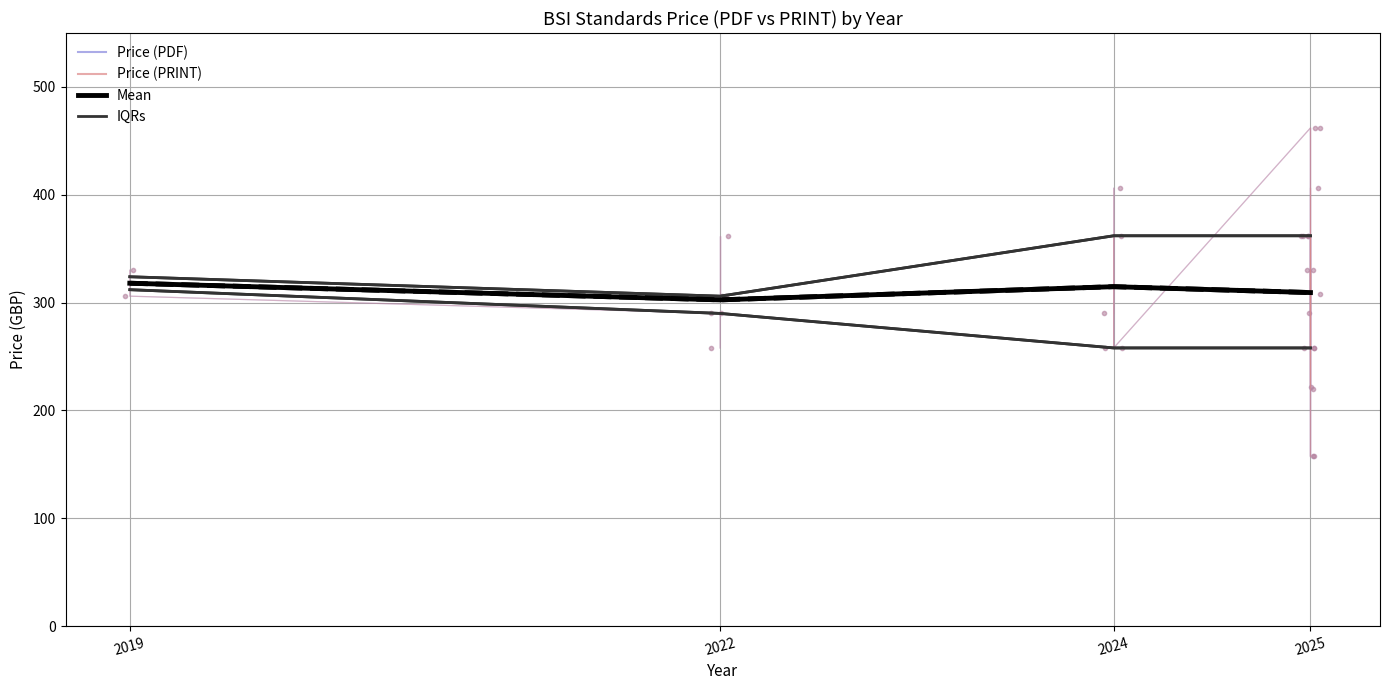

What is the difference between the second highest and second lowest values in the IQRs series?

32.0